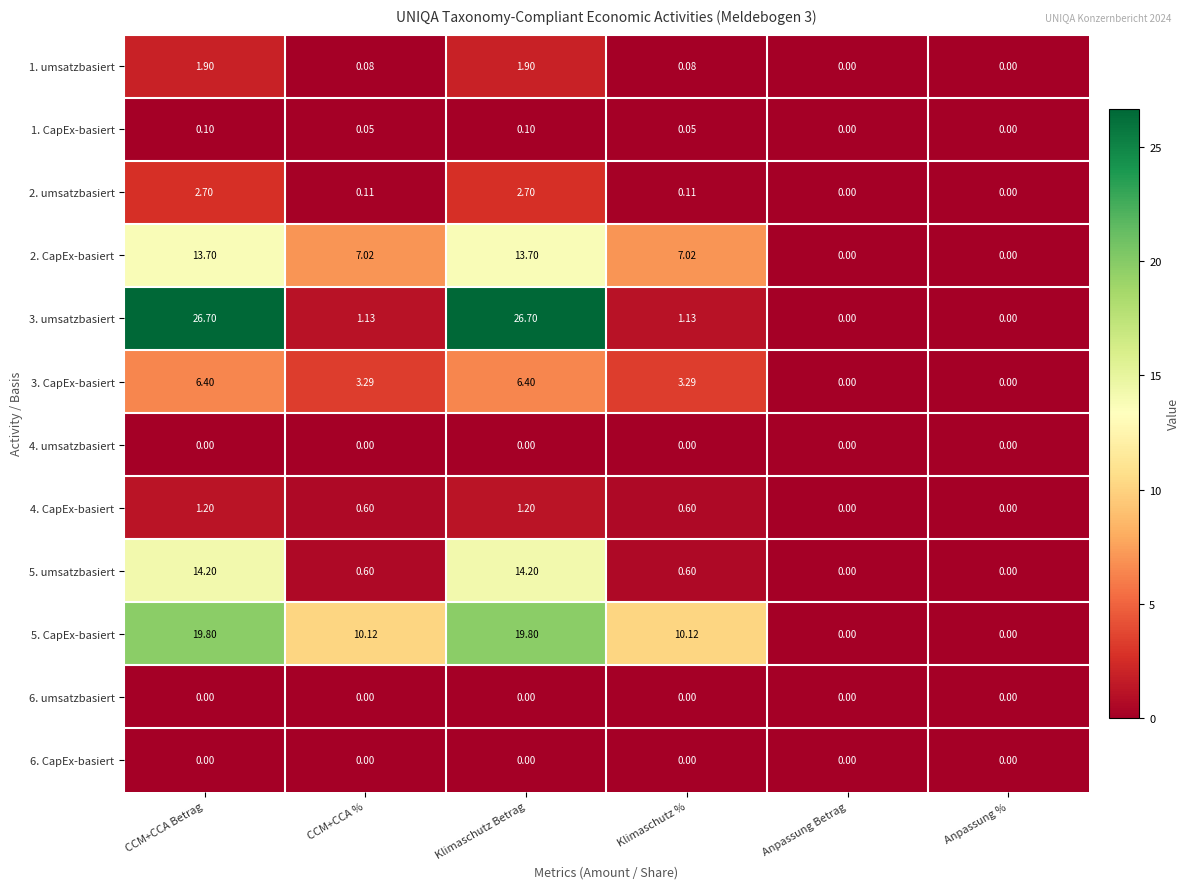

Which series changed the most between Klimaschutz Betrag and Anpassung Betrag?

3. umsatzbasiert